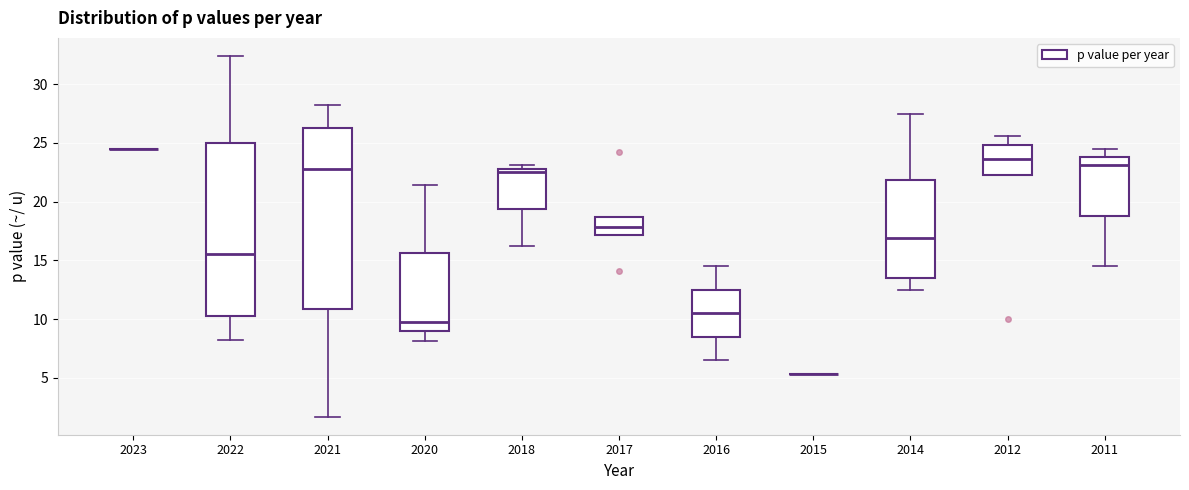

Reading left to right, transcribe this box plot: for each box, give where its median line is, the range the box spans, and where its two whiskers end, as read against the y-axis. The values are not printed on the chart, so give them approximately, as read against the axis.

2023: box collapsed to a line at 24.5, whiskers 24.5 to 24.5
2022: median 15.5, box 10.5 to 25.0, whiskers 8.0 to 32.5
2021: median 23.0, box 11.0 to 26.5, whiskers 1.5 to 28.0
2020: median 10.0, box 9.0 to 15.5, whiskers 8.0 to 21.5
2018: median 22.5, box 19.5 to 23.0, whiskers 16.0 to 23.0 (just above the box's upper edge)
2017: median 18.0, box 17.0 to 18.5, whiskers 17.0 to 18.5
2016: median 10.5, box 8.5 to 12.5, whiskers 6.5 to 14.5
2015: box collapsed to a line at 5.5, whiskers 5.5 to 5.5
2014: median 17.0, box 13.5 to 22.0, whiskers 12.5 to 27.5
2012: median 23.5, box 22.5 to 25.0, whiskers 22.5 to 25.5
2011: median 23.0, box 19.0 to 24.0, whiskers 14.5 to 24.5